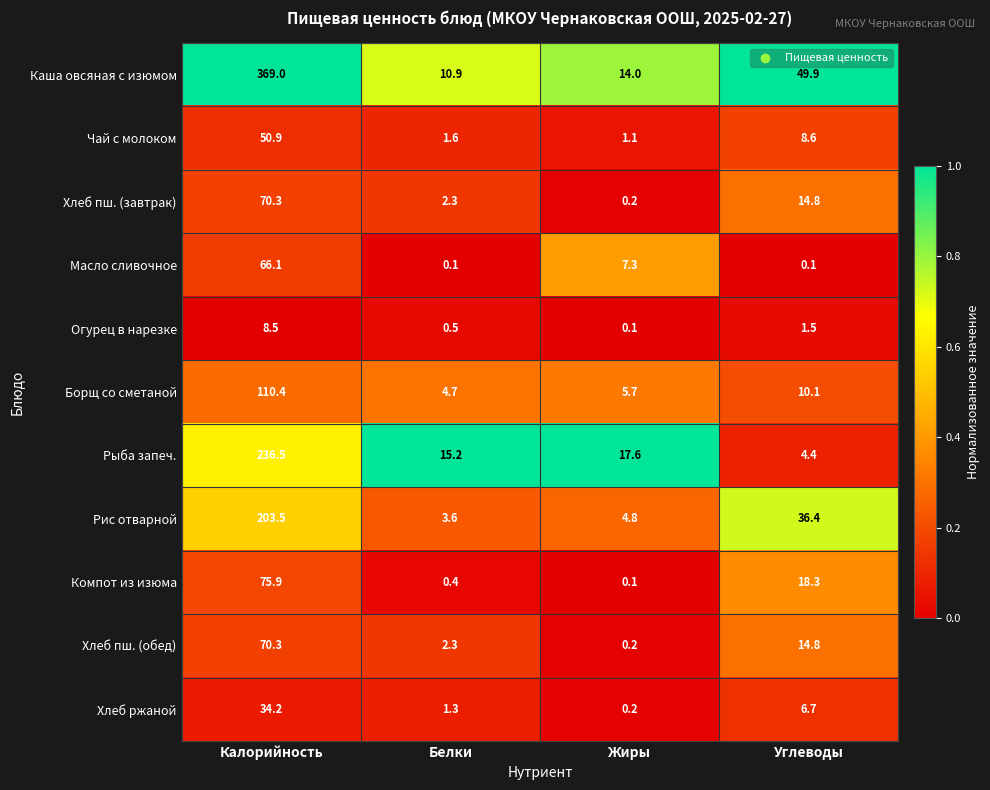

Is the value of Борщ со сметаной at Белки greater than the value of Каша овсяная с изюмом at Жиры?

No